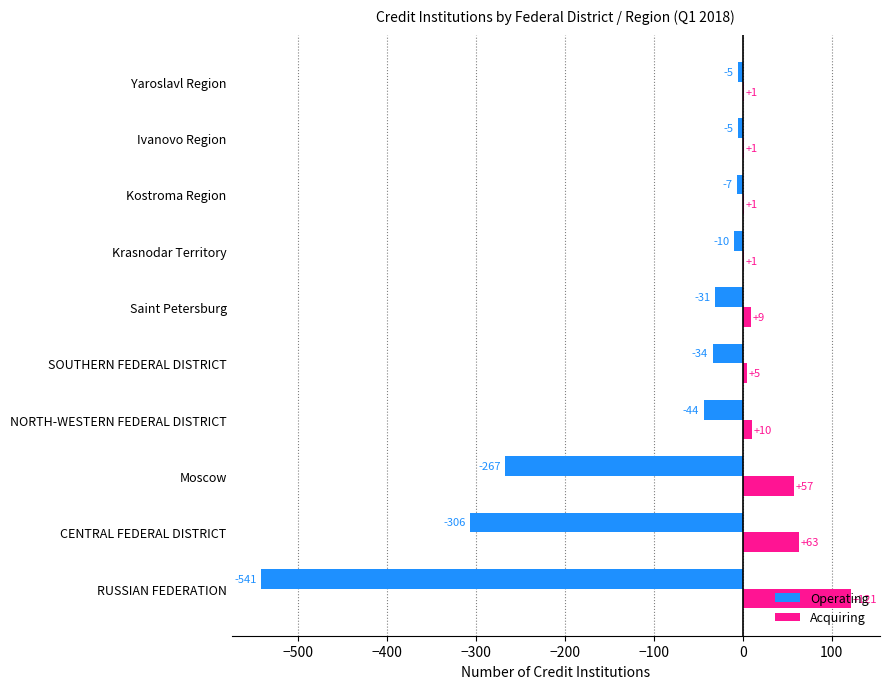

What is the average value of the Operating series?

-125